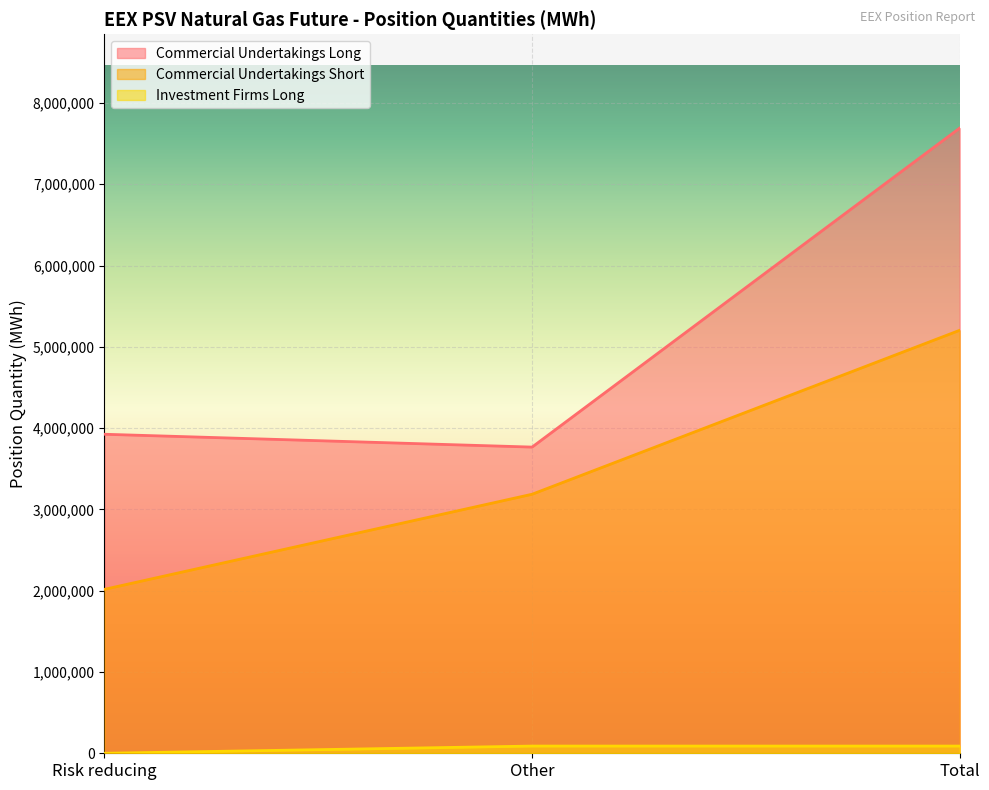

What is the difference between the Commercial Undertakings Short values at Risk reducing and Total?

3186408